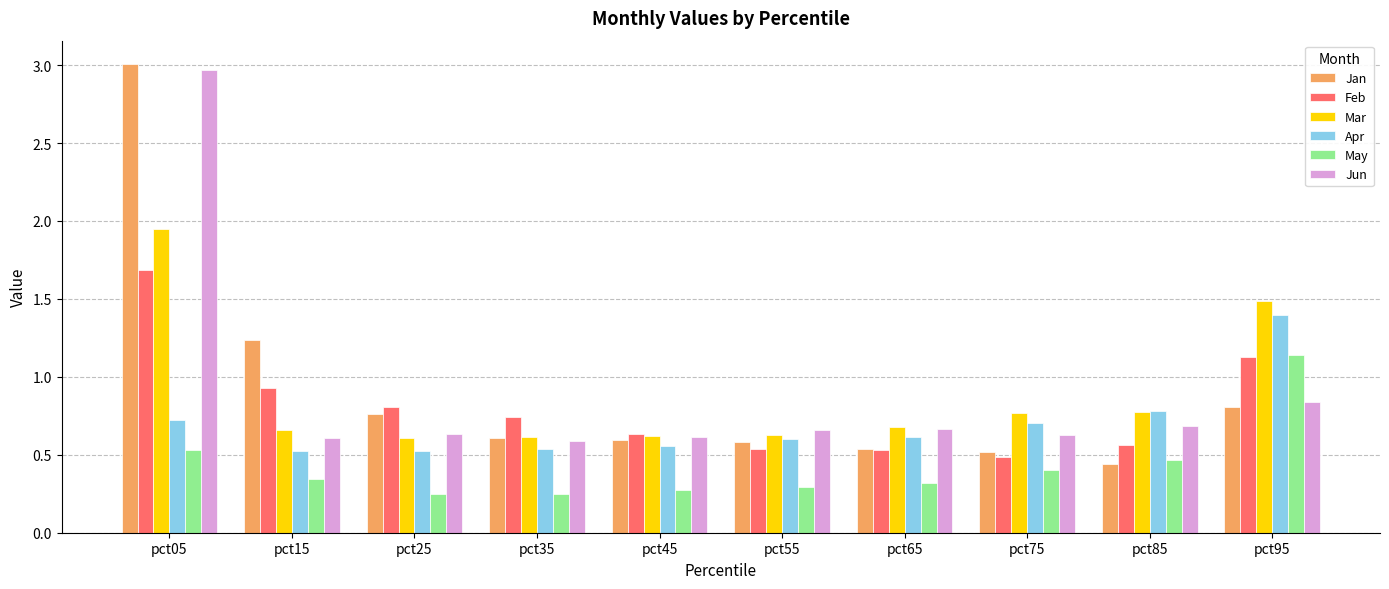

What is the greatest value displayed?

3.0